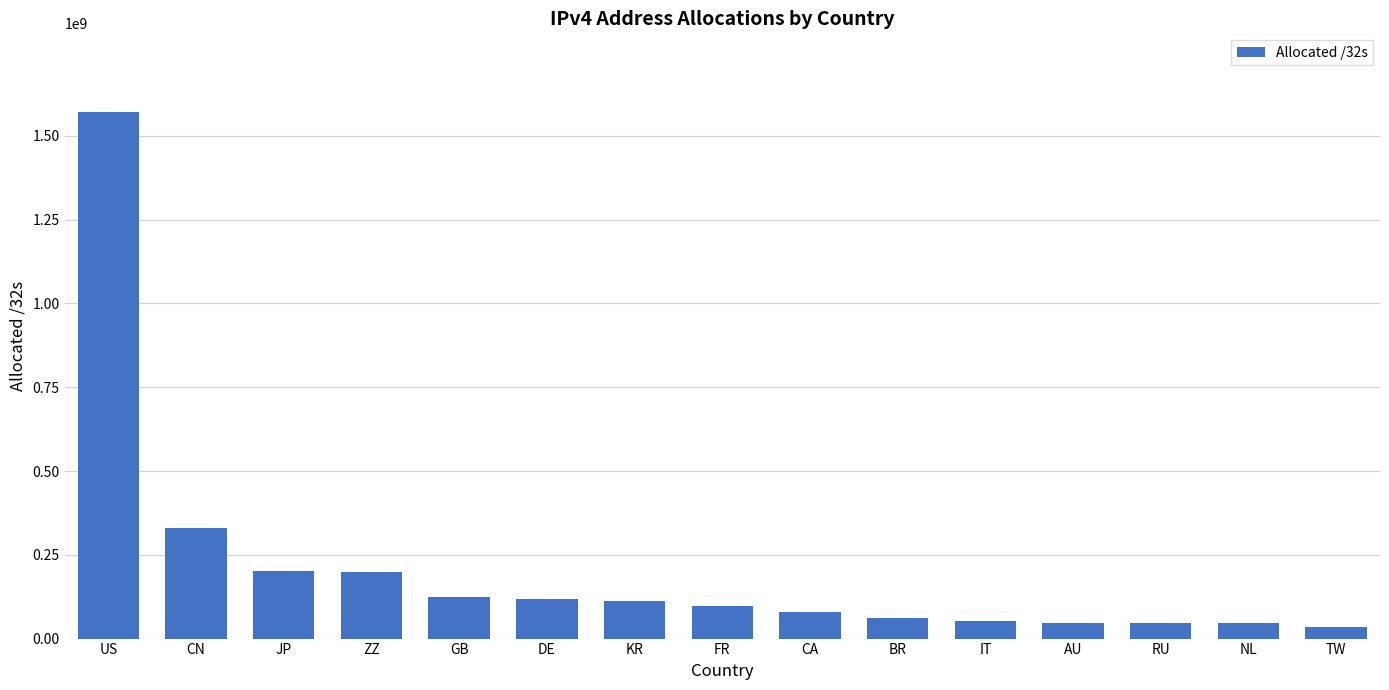

What is the difference between the maximum and minimum values?

1534932352